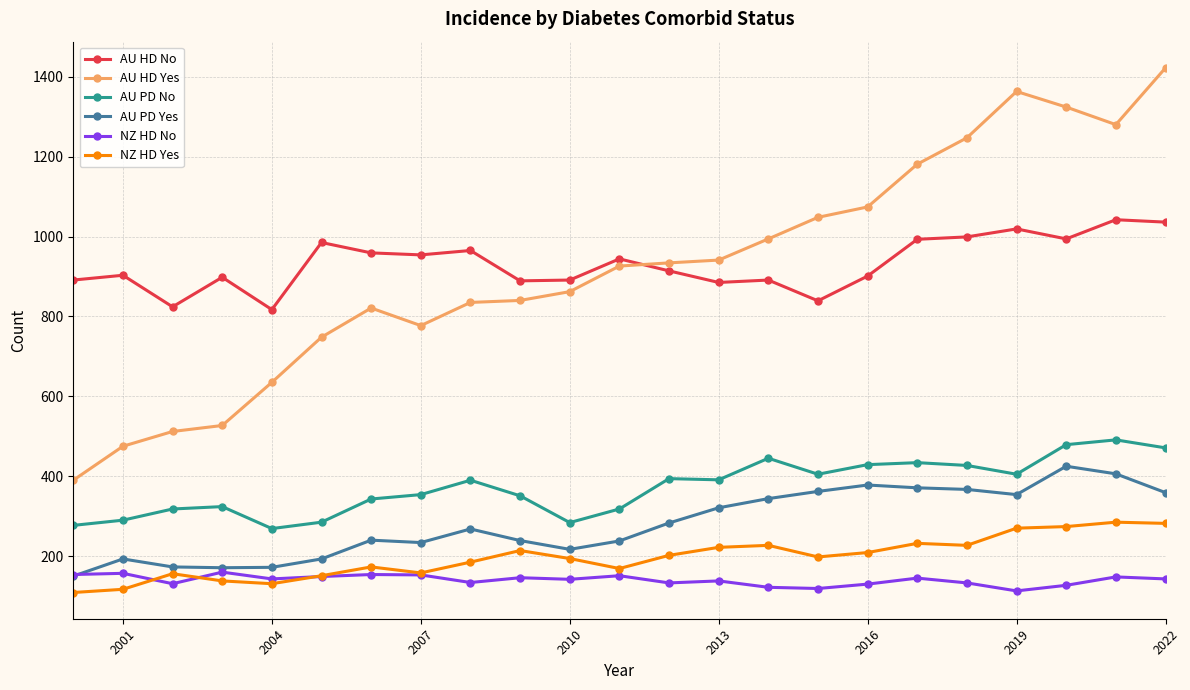

At how many categories does at least one series exceed 421?

23